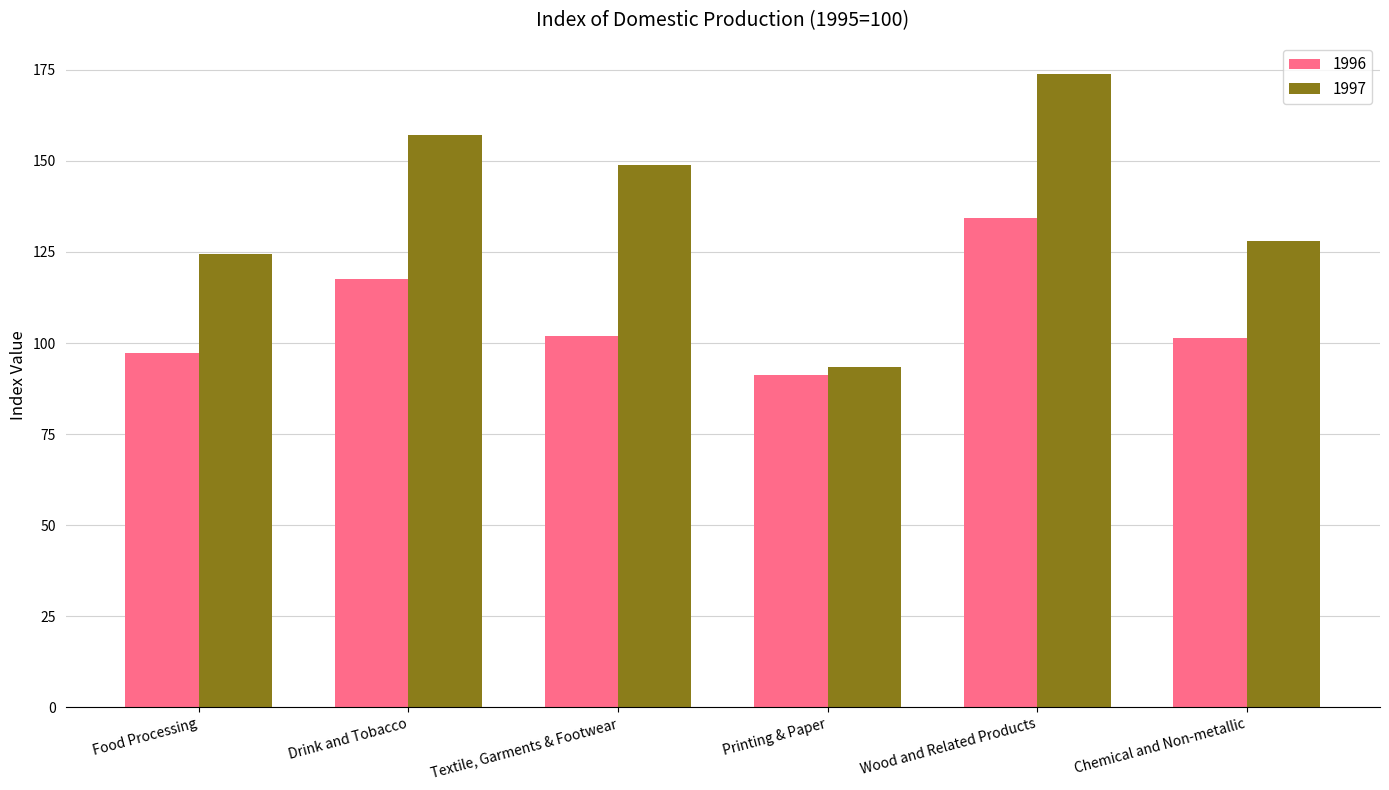

Rank the categories by 1997 value from lowest to highest.

Printing & Paper, Food Processing, Chemical and Non-metallic, Textile, Garments & Footwear, Drink and Tobacco, Wood and Related Products